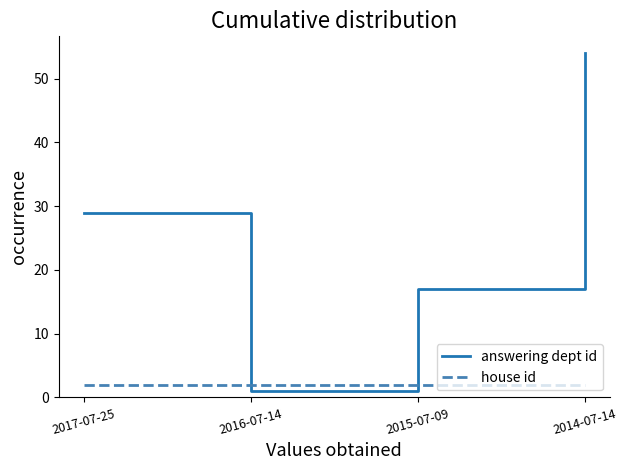

Between 2017-07-25 and 2014-07-14, which series saw the biggest shift?

answering dept id